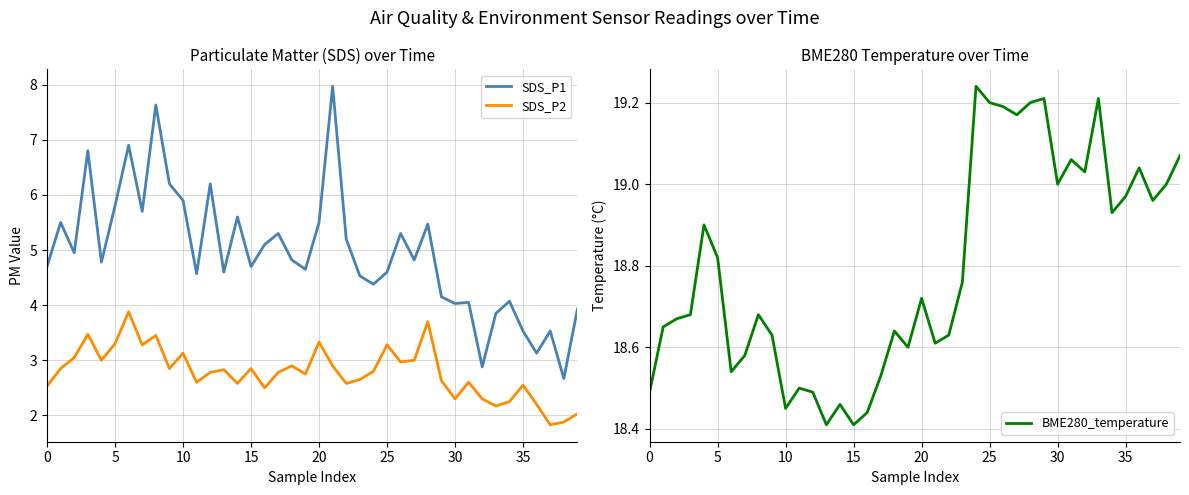

True or false: SDS_P1 has a value of 3.3 at 18.

False